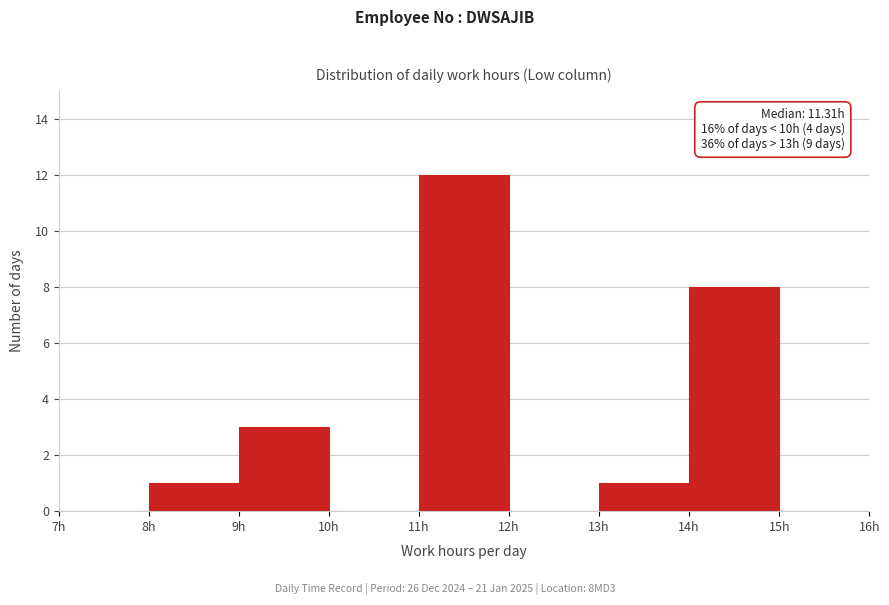

Which range on the x-axis has the tallest bar?

11 to 12